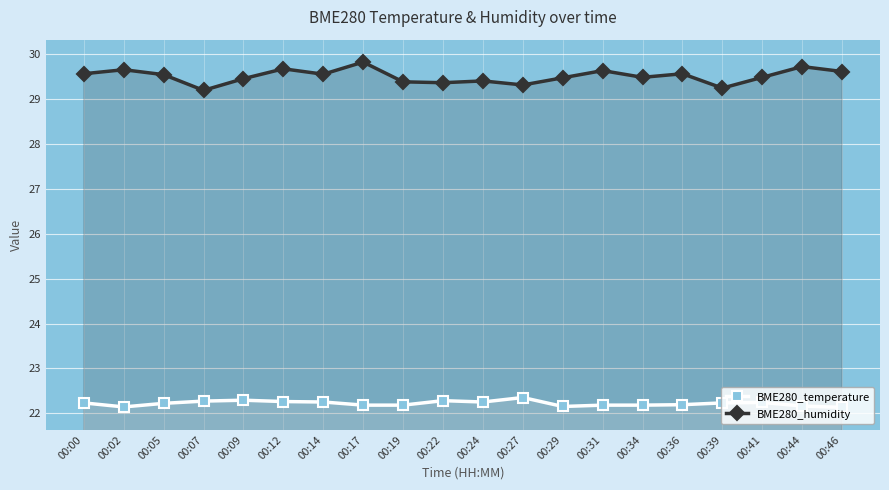

Is this an area chart (filled region under the line)?

No